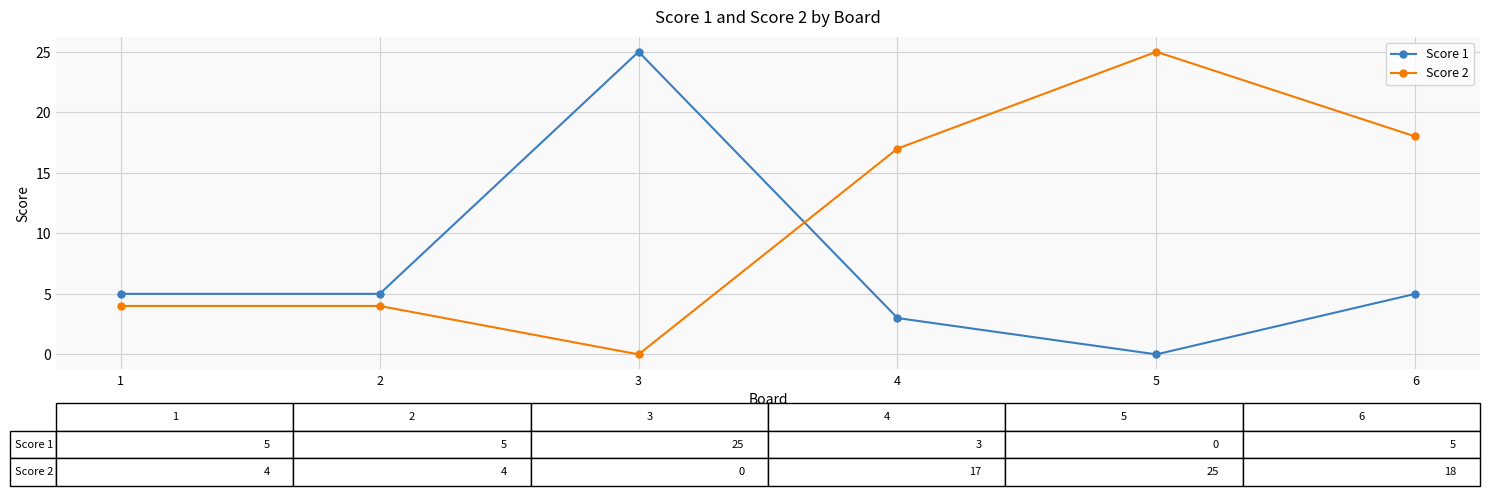

At how many categories does at least one series exceed 6?

4